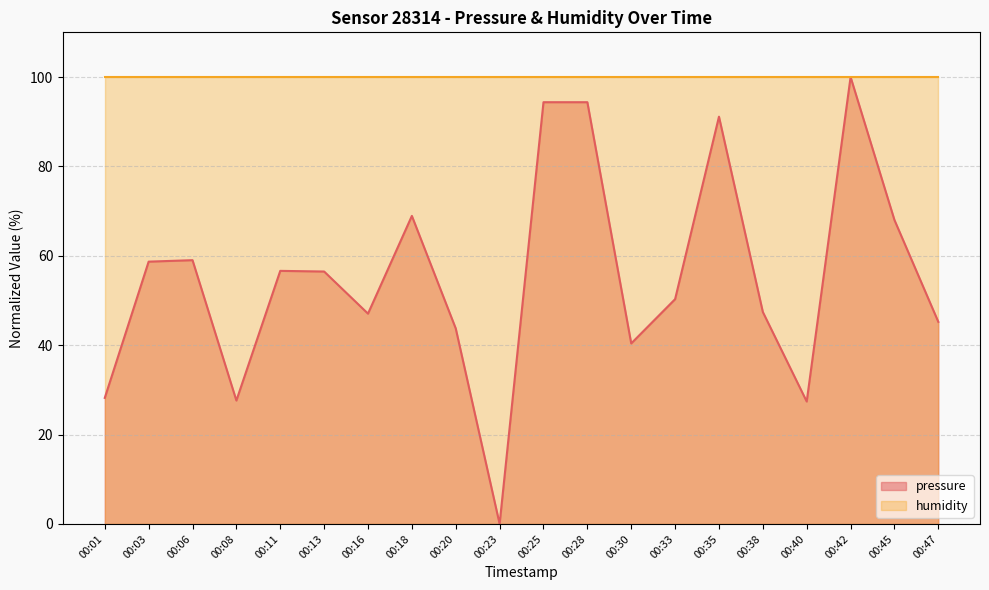

The chart shows a value of 56.5 at 00:13. True or false?

True